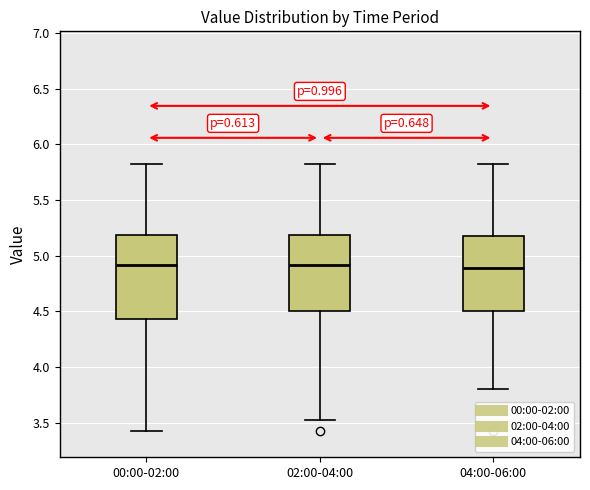

Which box is the tallest, from its lower edge to its upper edge?

00:00-02:00